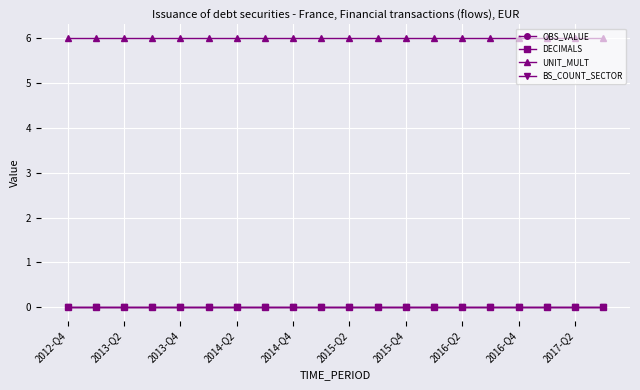

True or false: OBS_VALUE has more than 2 interior local peaks.

False